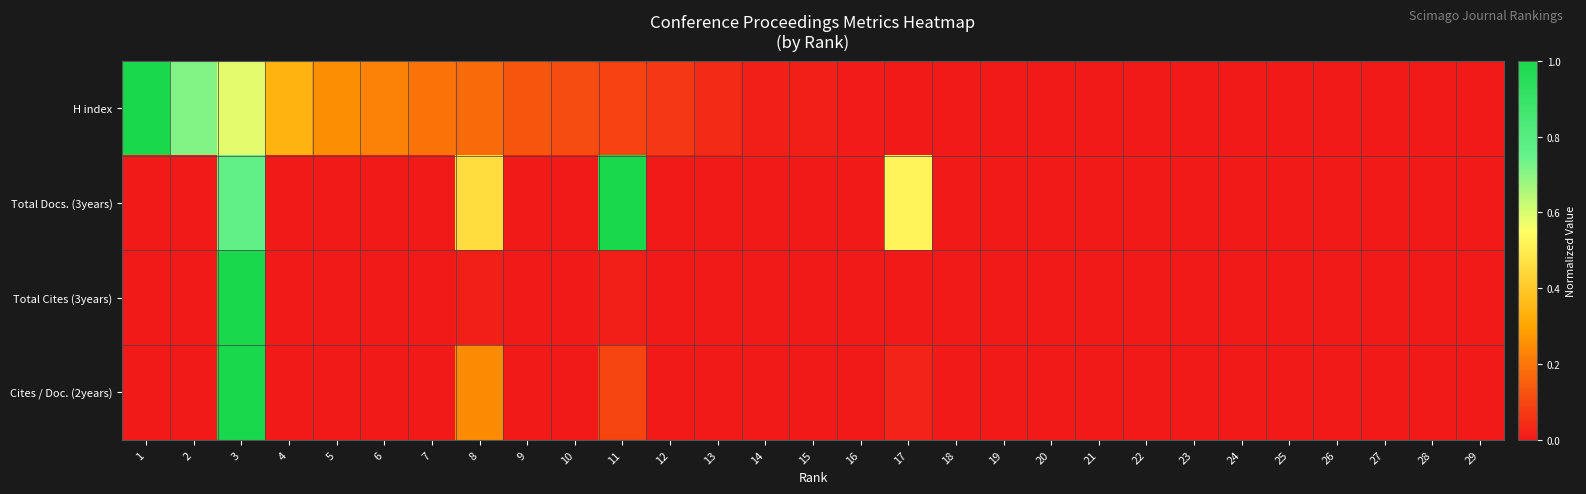

Between 2 and 7, which is larger?

2